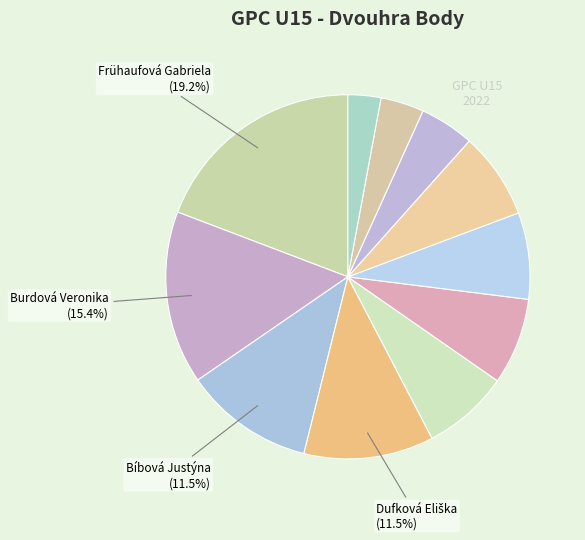

Rank the categories by value from lowest to highest.

Dušánková Daniela, Čechová Tereza, Tvrdíková Klára, Drobilová Eliška, Maixnerová Agáta, Paterová Nikol, Vondráčková Kateřina, Bíbová Justýna, Dufková Eliška, Burdová Veronika, Frühaufová Gabriela